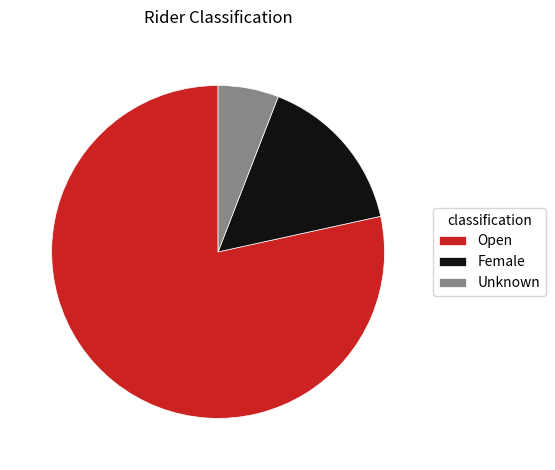

Which slice is the largest?

Open